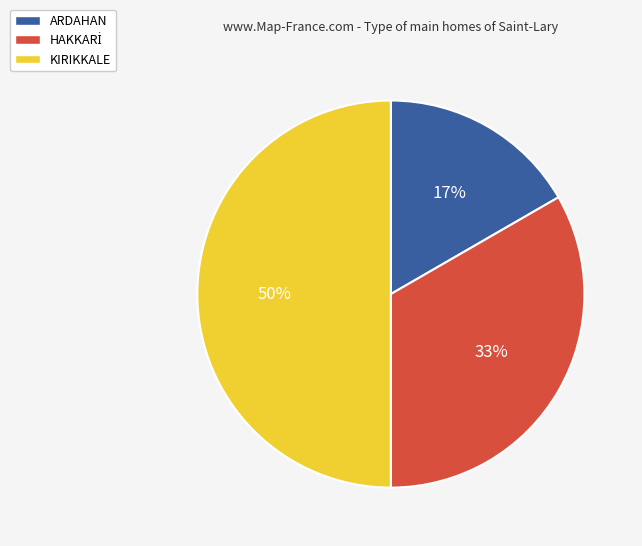

The KIRIKKALE slice represents 45% of the pie. True or false?

False